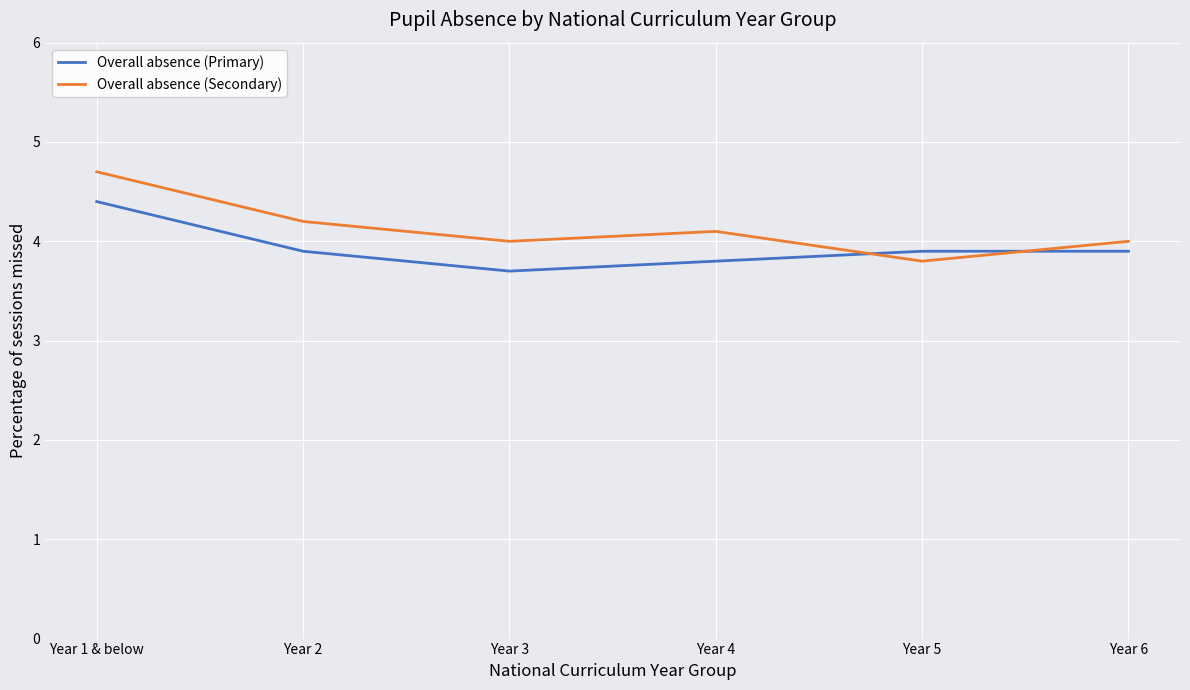

True or false: Overall absence (Secondary) and Overall absence (Primary) intersect in this chart.

True